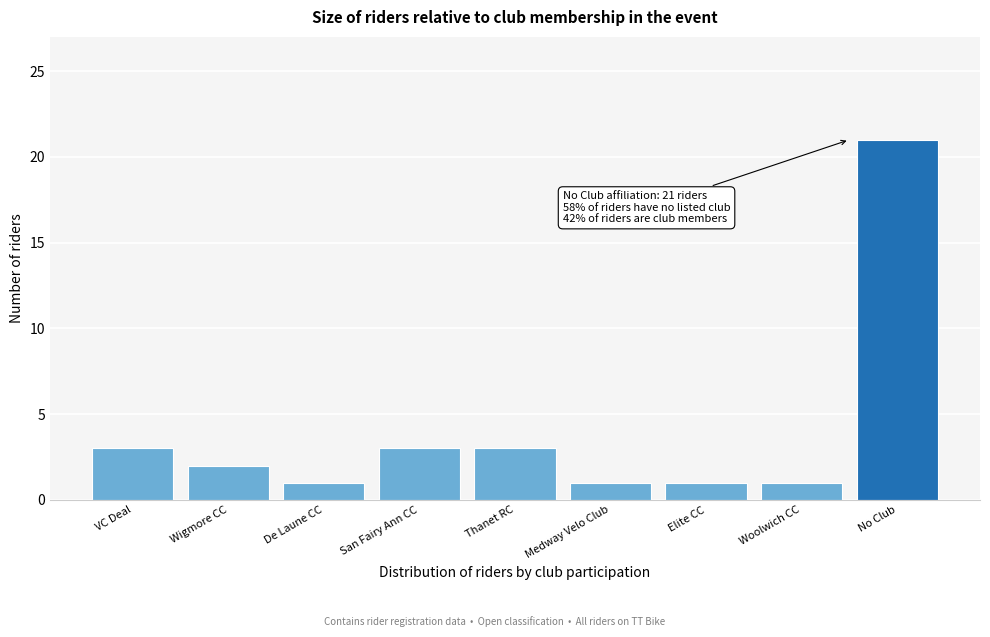

Reading left to right, extract all data points from this chart.

3	2	1	3	3	1	1	1	21